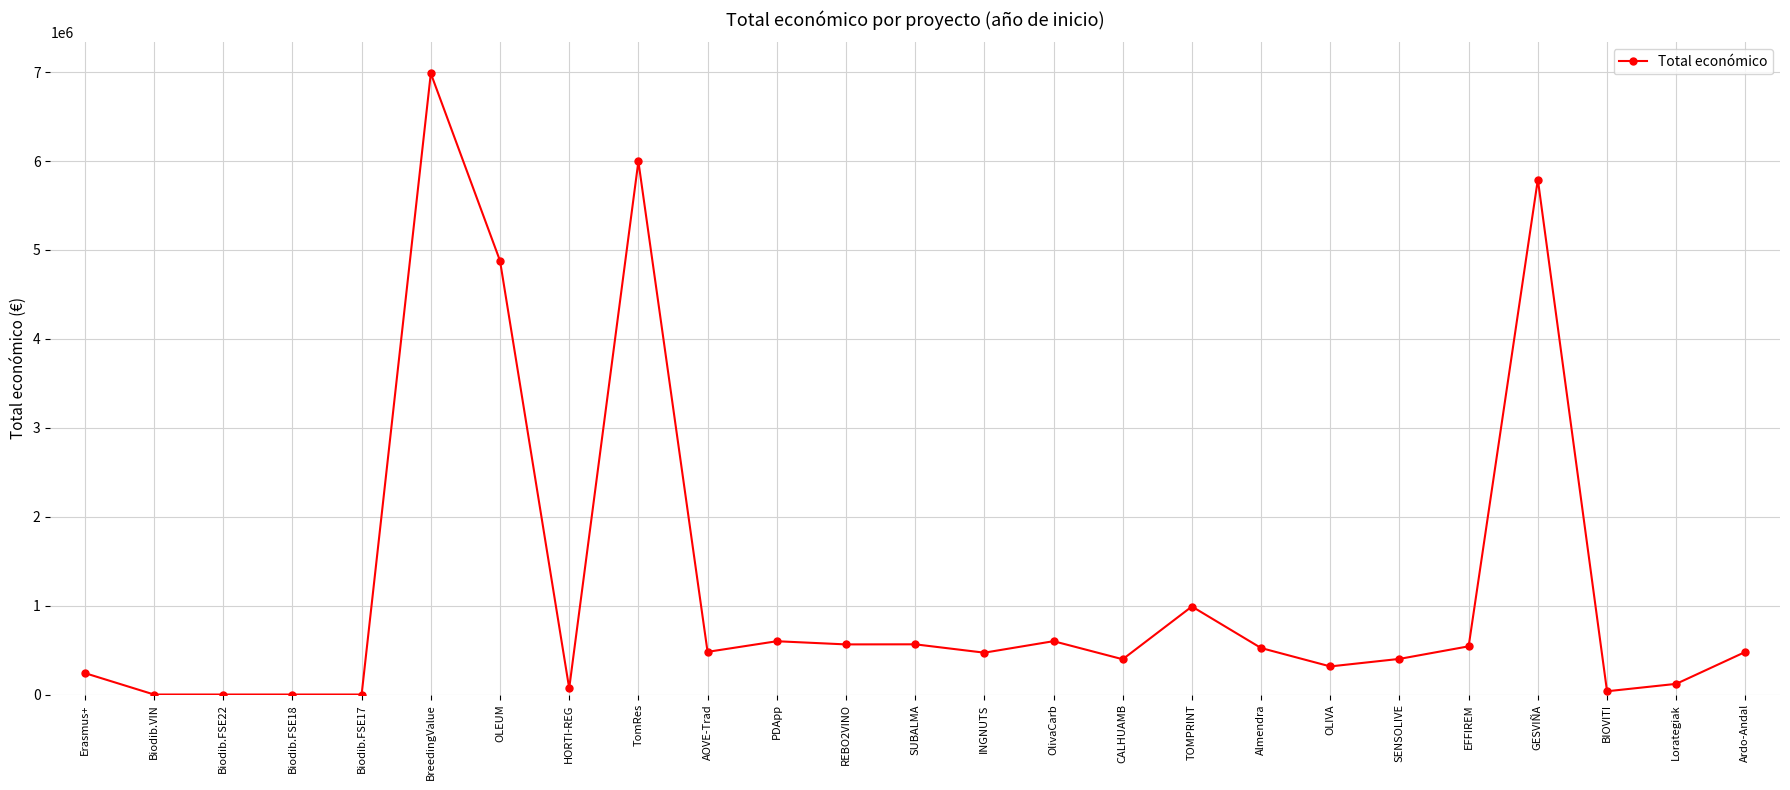

Count the number of data series in this chart.

1